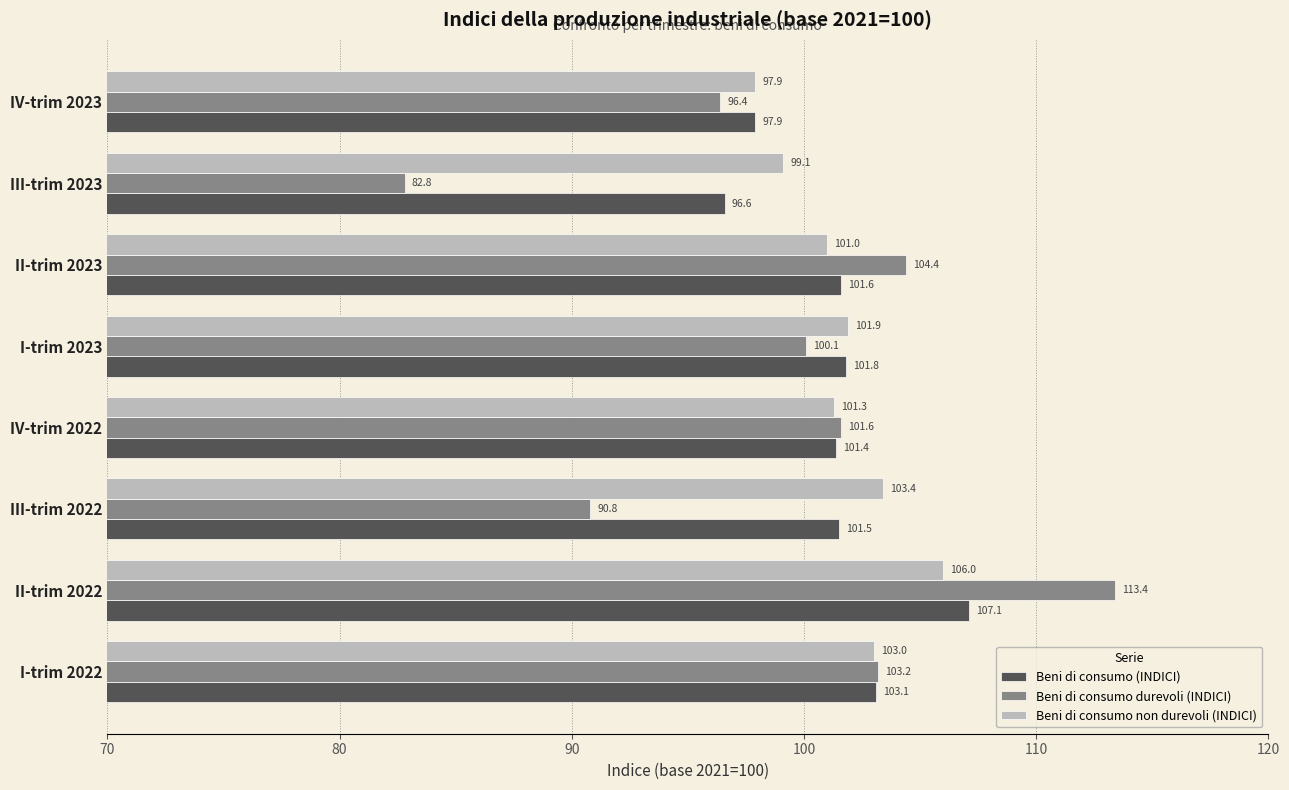

At which category is the sum across all series the highest?

II-trim 2022